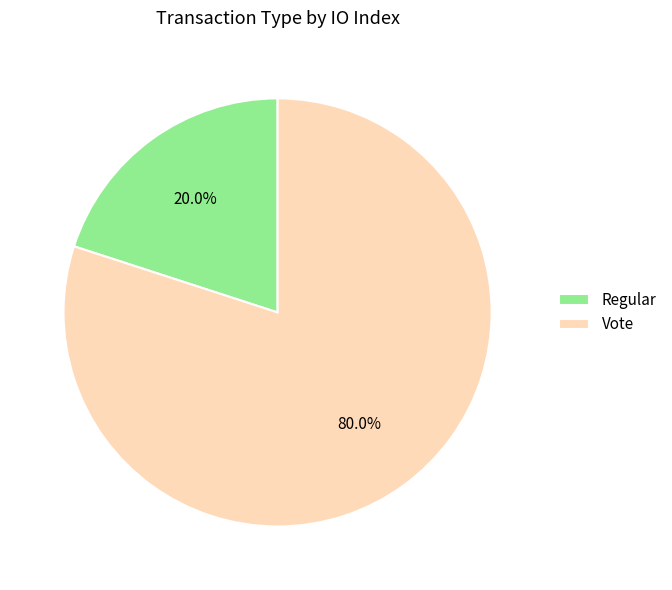

To the nearest percent, what is the difference between the Regular and Vote slice percentages?

60%